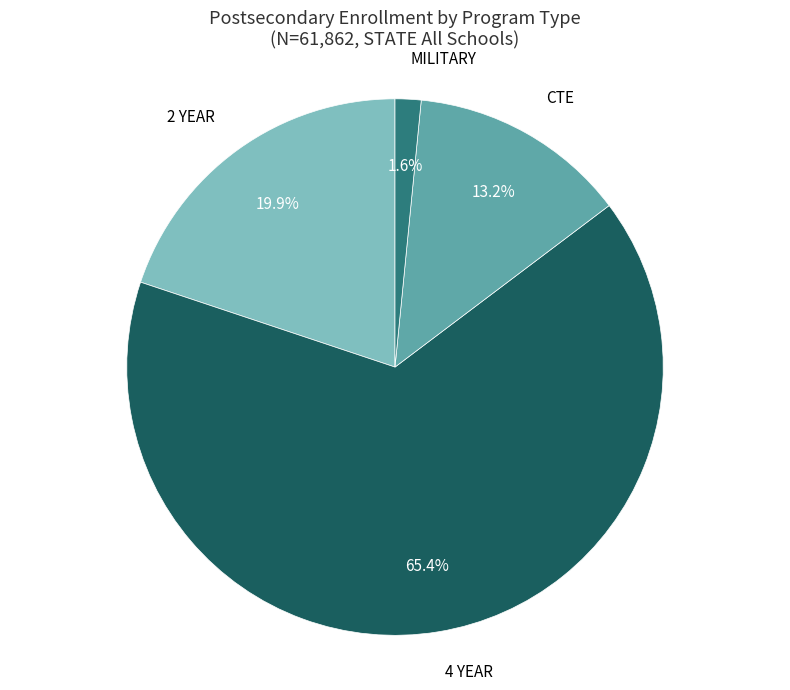

Which slice is the largest?

4 YEAR